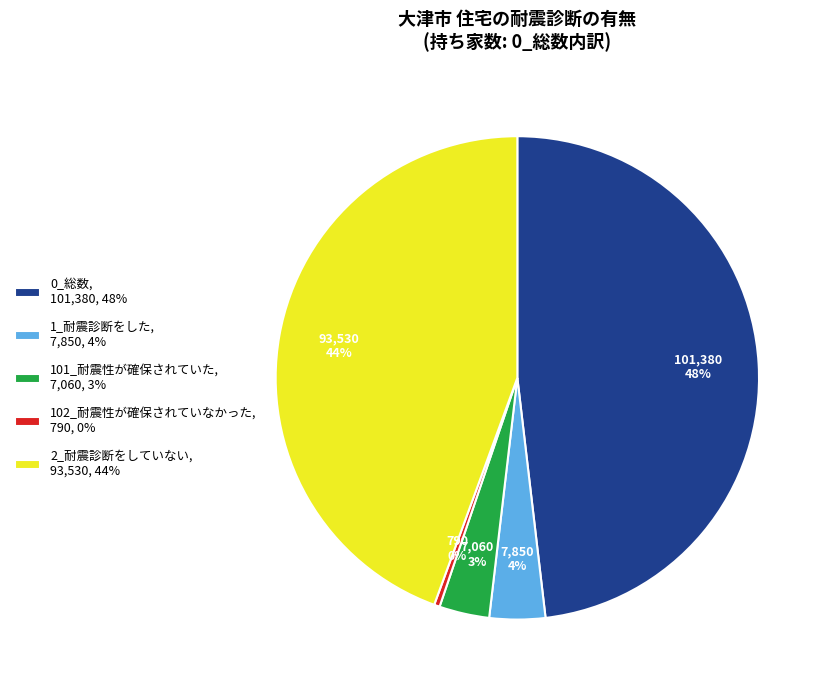

Do 2_耐震診断をしていない, 93,530, 44% and 101_耐震性が確保されていた, 7,060, 3% together represent more than half of the pie?

No